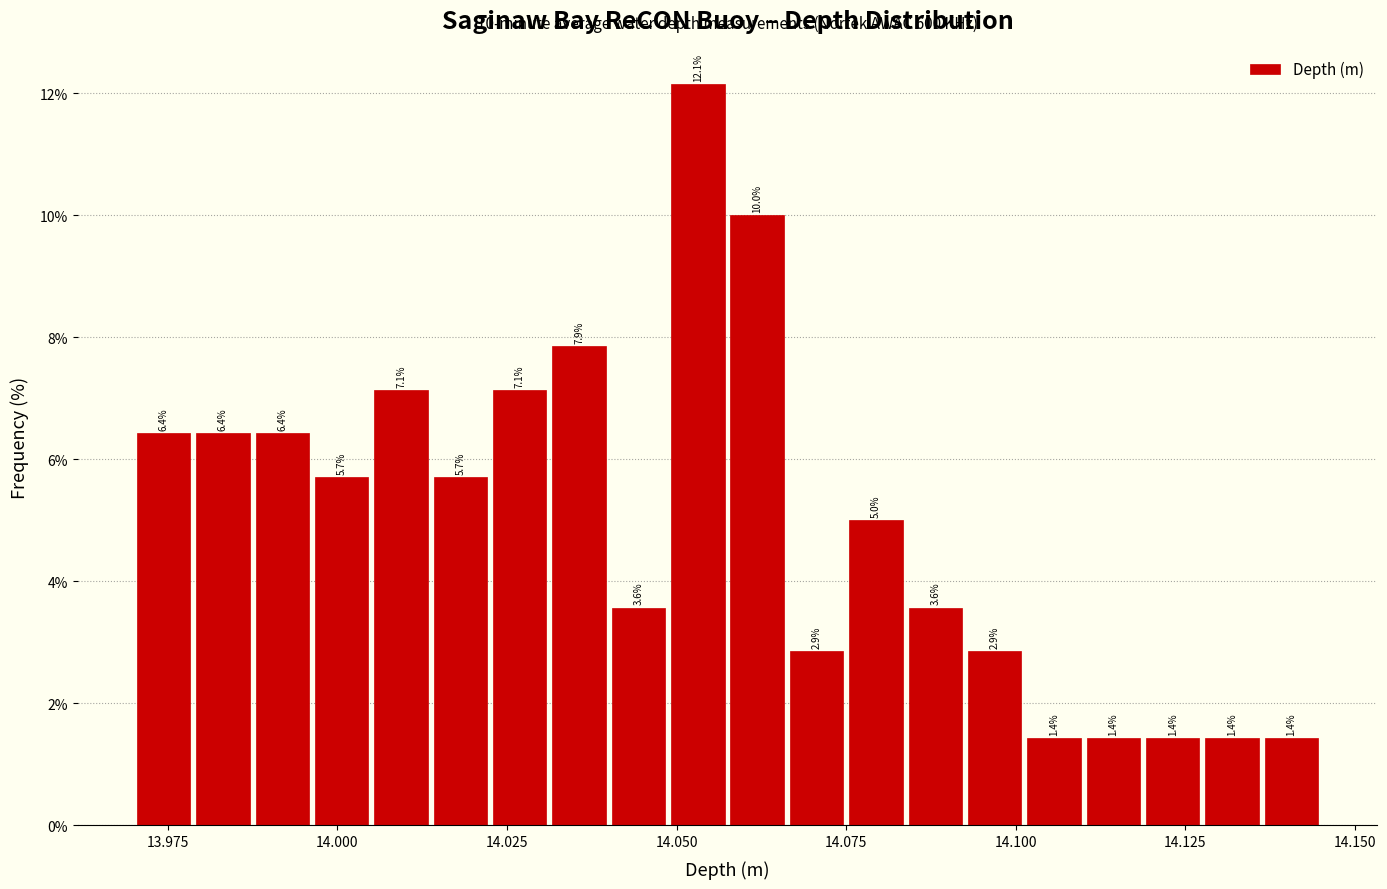

Around what value on the x-axis is the tallest bar? Give the approximate position of its centre, as read against the axis.

14.055